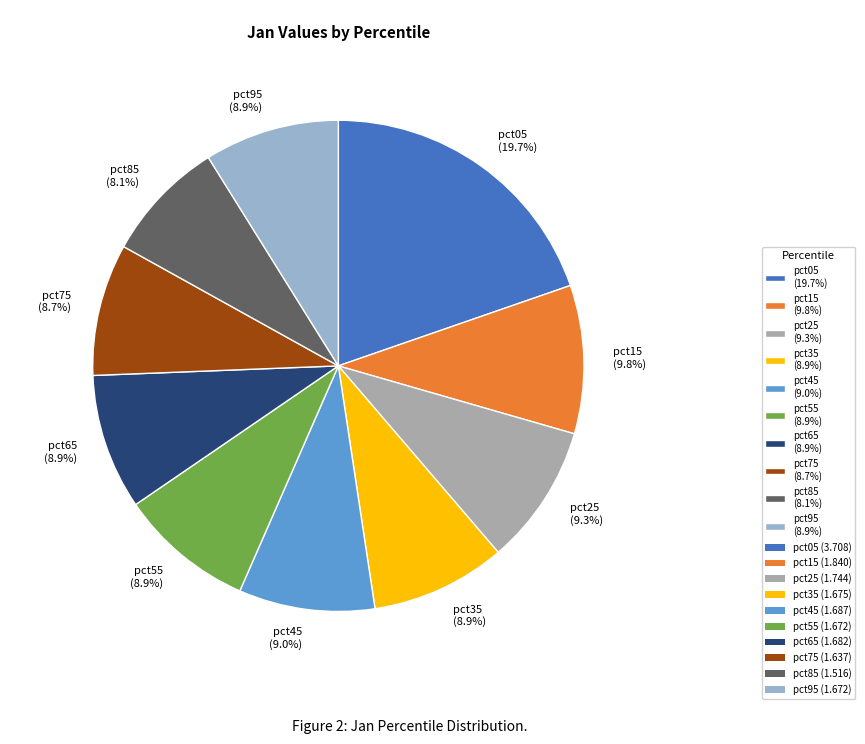

How many segments does this pie chart have?

10